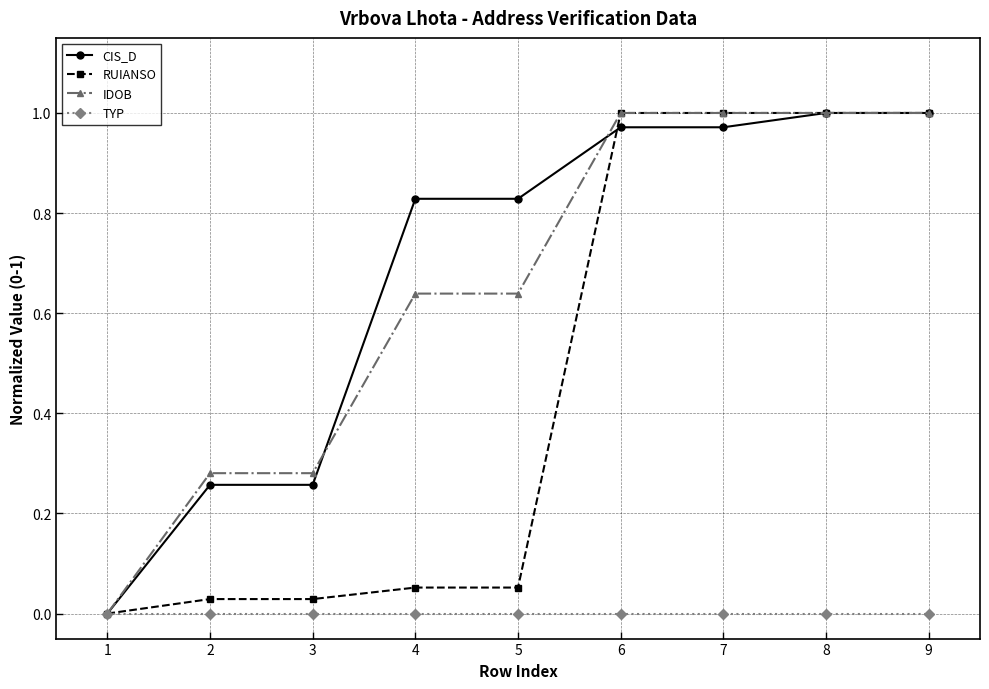

Is the value of RUIANSO at 7 greater than the value of TYP at 6?

Yes